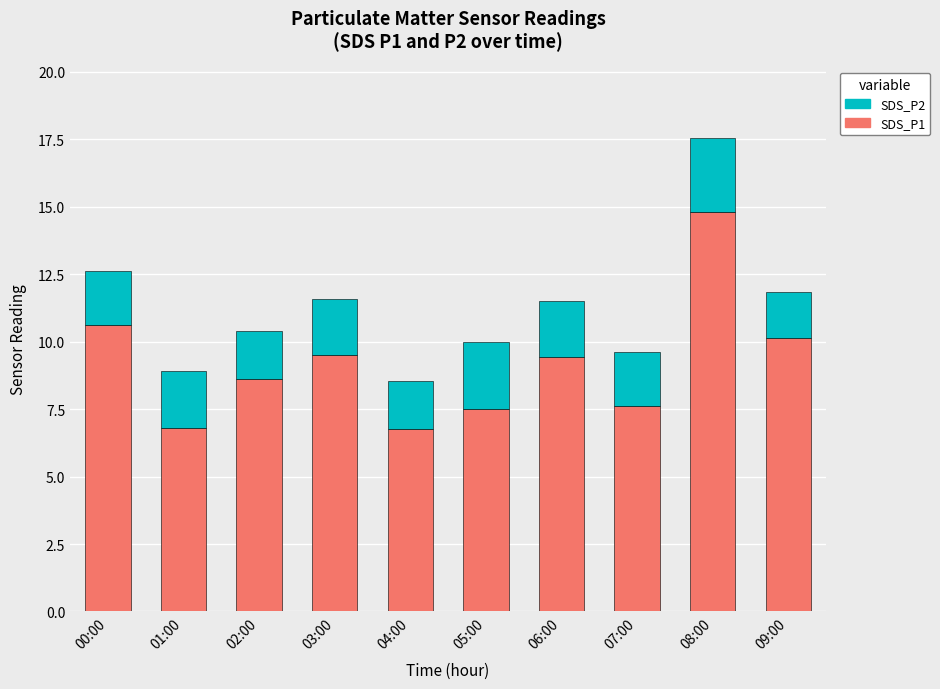

How many values in the SDS_P1 series are below 9?

5